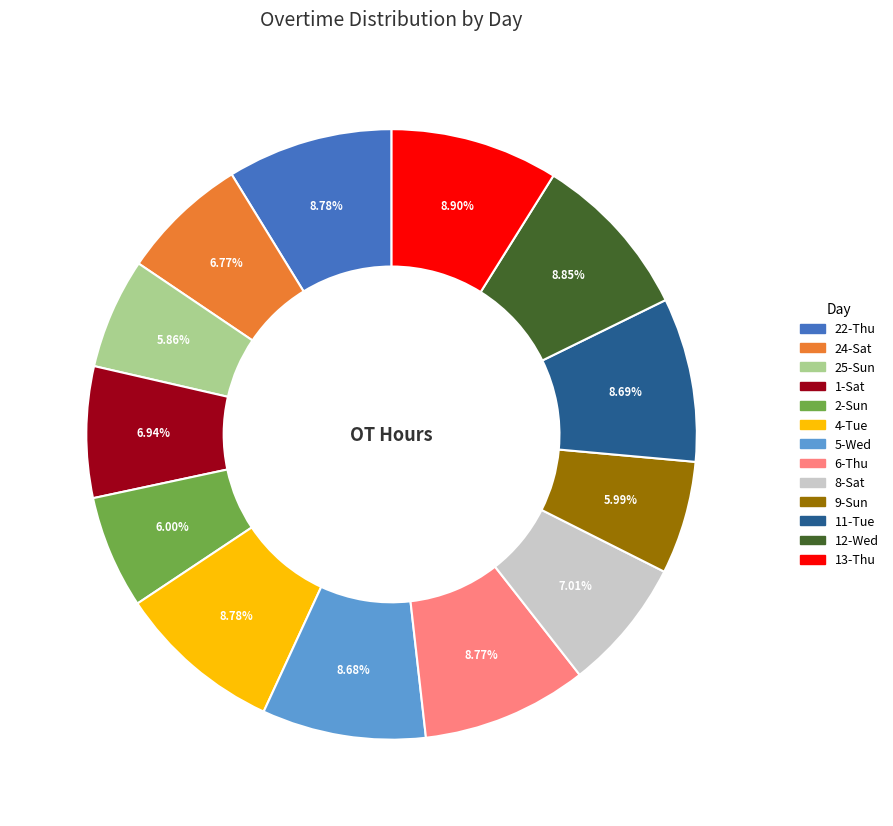

To the nearest percent, what percentage of the pie is 12-Wed?

9%